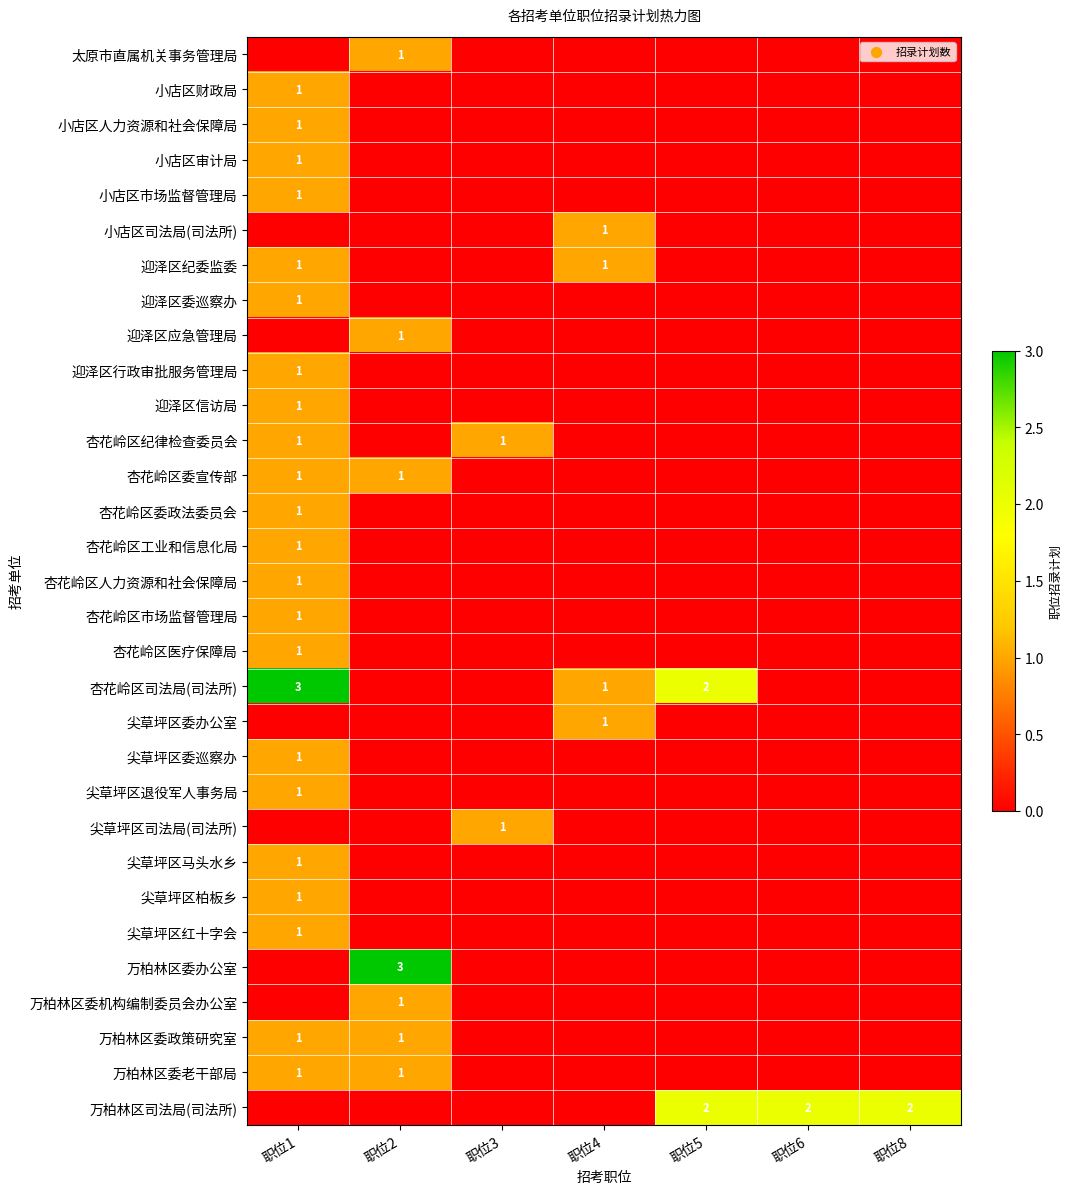

Rank the series by their maximum value, from lowest to highest.

太原市直属机关事务管理局, 小店区财政局, 小店区人力资源和社会保障局, 小店区审计局, 小店区市场监督管理局, 小店区司法局(司法所), 迎泽区纪委监委, 迎泽区委巡察办, 迎泽区应急管理局, 迎泽区行政审批服务管理局, 迎泽区信访局, 杏花岭区纪律检查委员会, 杏花岭区委宣传部, 杏花岭区委政法委员会, 杏花岭区工业和信息化局, 杏花岭区人力资源和社会保障局, 杏花岭区市场监督管理局, 杏花岭区医疗保障局, 尖草坪区委办公室, 尖草坪区委巡察办, 尖草坪区退役军人事务局, 尖草坪区司法局(司法所), 尖草坪区马头水乡, 尖草坪区柏板乡, 尖草坪区红十字会, 万柏林区委机构编制委员会办公室, 万柏林区委政策研究室, 万柏林区委老干部局, 万柏林区司法局(司法所), 杏花岭区司法局(司法所), 万柏林区委办公室